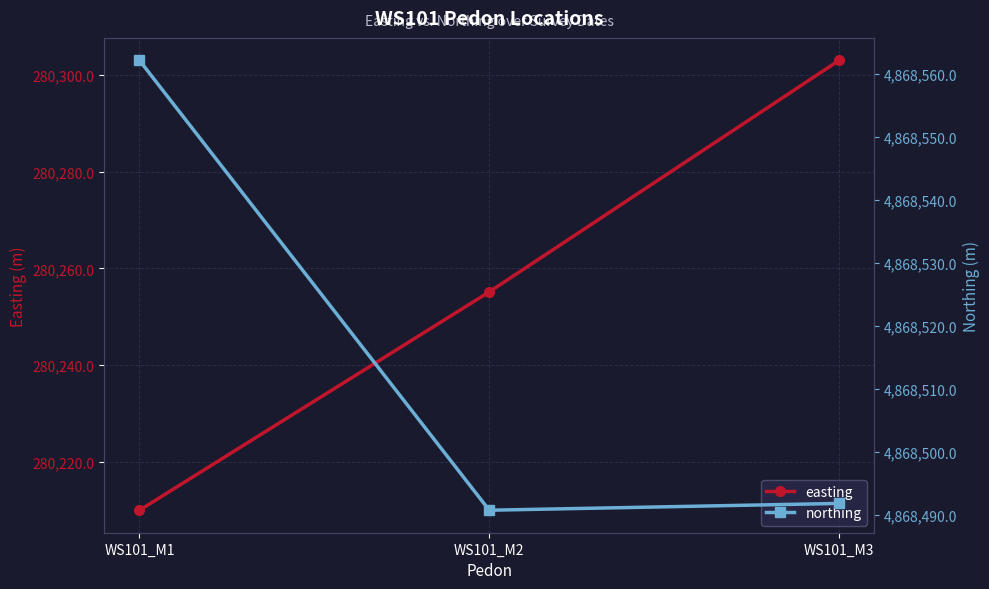

Is it true that easting equals 280210.0 at WS101_M1?

True